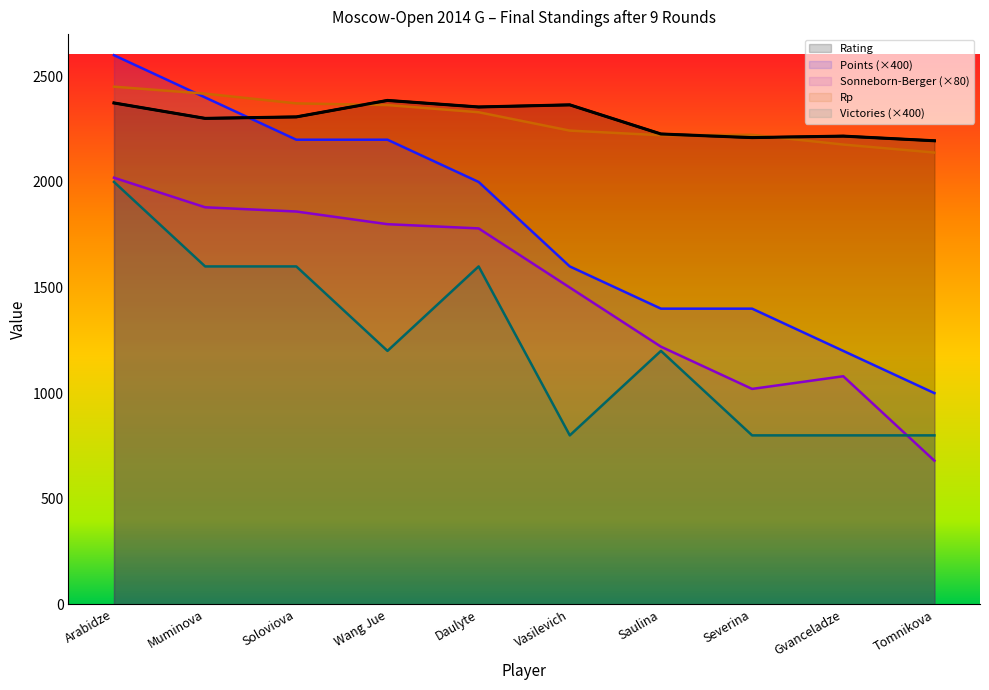

What is the lowest value of the Rating series?

2195